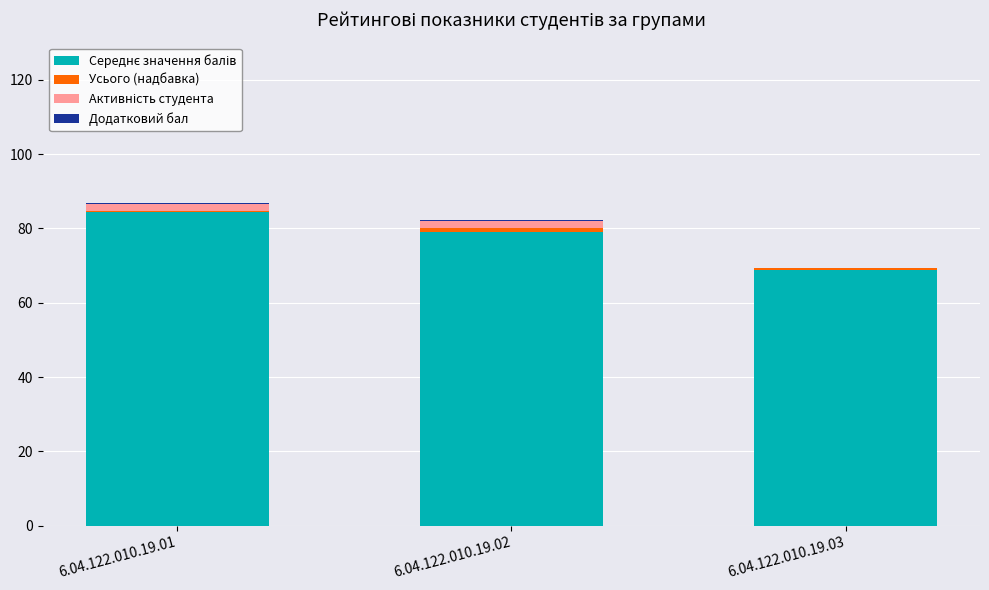

Does the chart contain stacked bars?

Yes